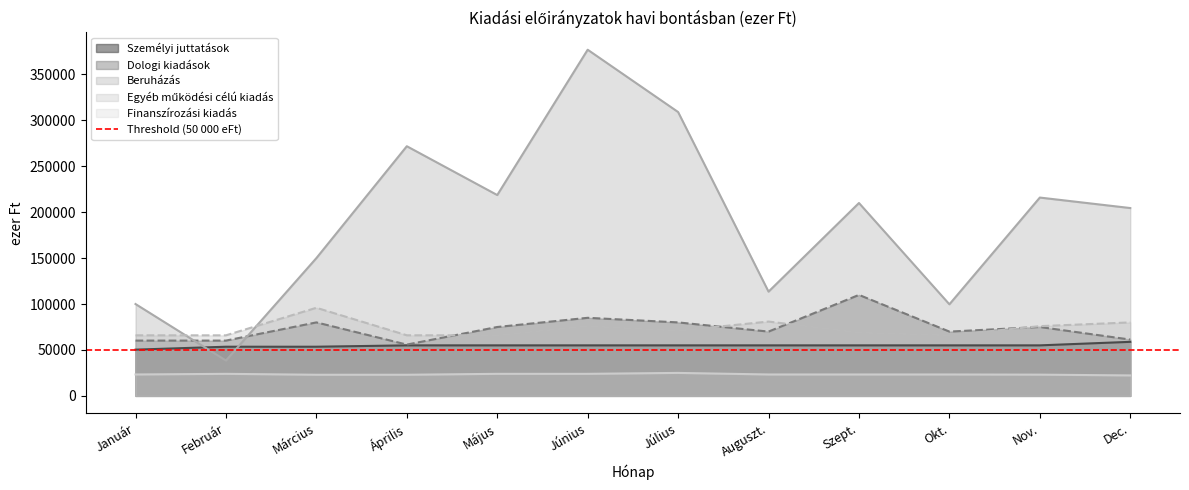

How many values in the Finanszírozási kiadás series are below 23300?

4